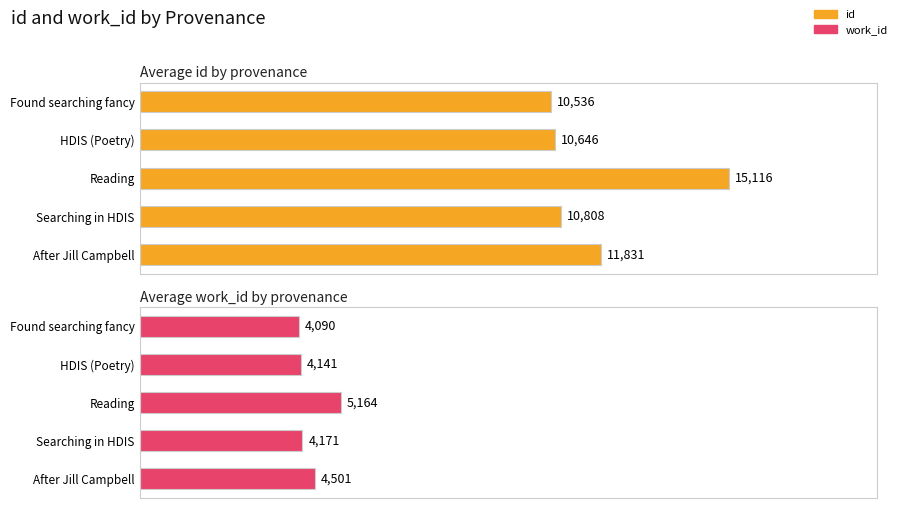

Rank the categories by Average id by provenance value from highest to lowest.

Reading, After Jill Campbell, Searching in HDIS, HDIS (Poetry), Found searching fancy